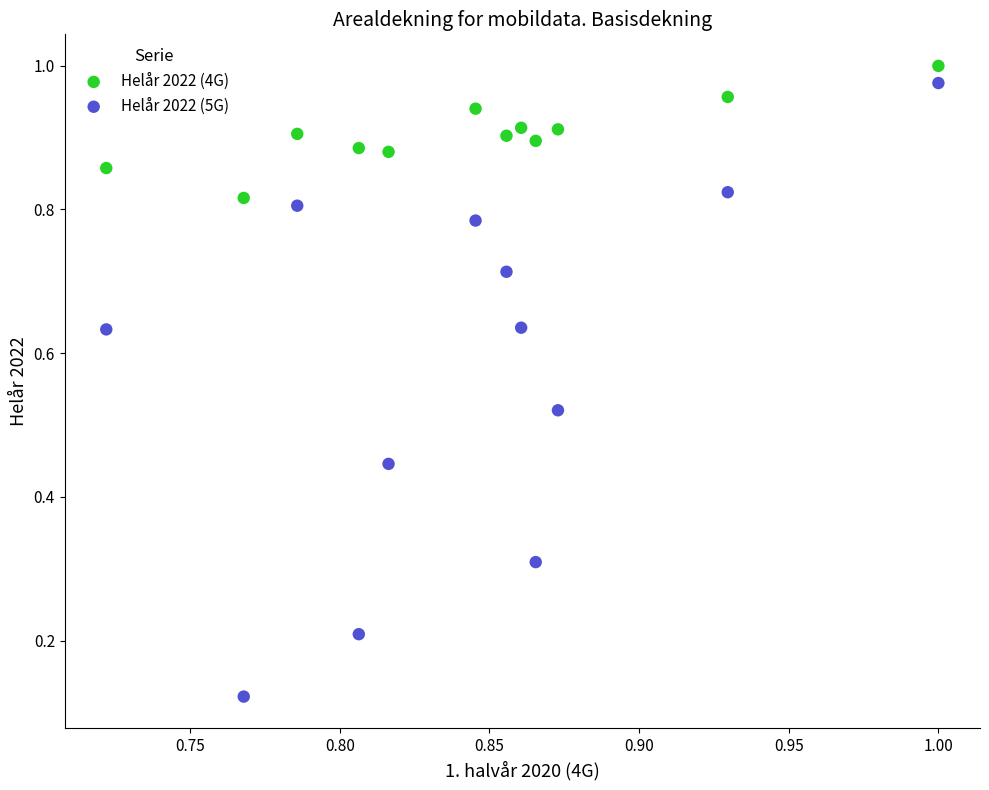

What are all the series names shown in the legend?

Helår 2022 (4G), Helår 2022 (5G)